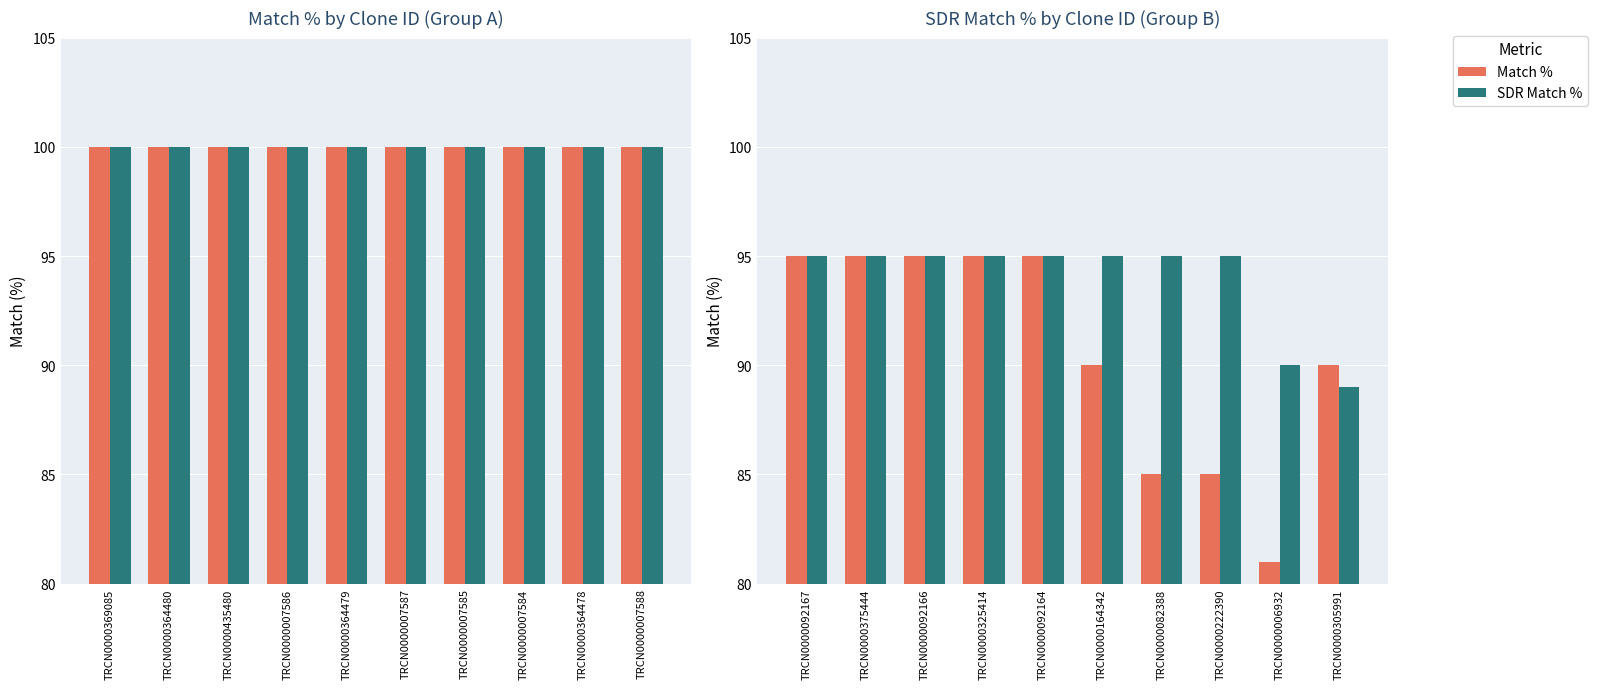

How many bars are there in each group?

2